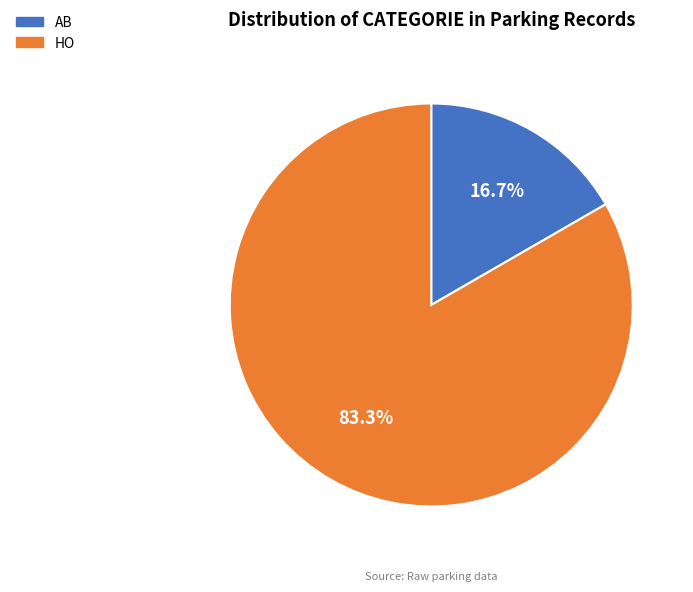

To the nearest percent, what is the combined percentage of AB and HO?

100%